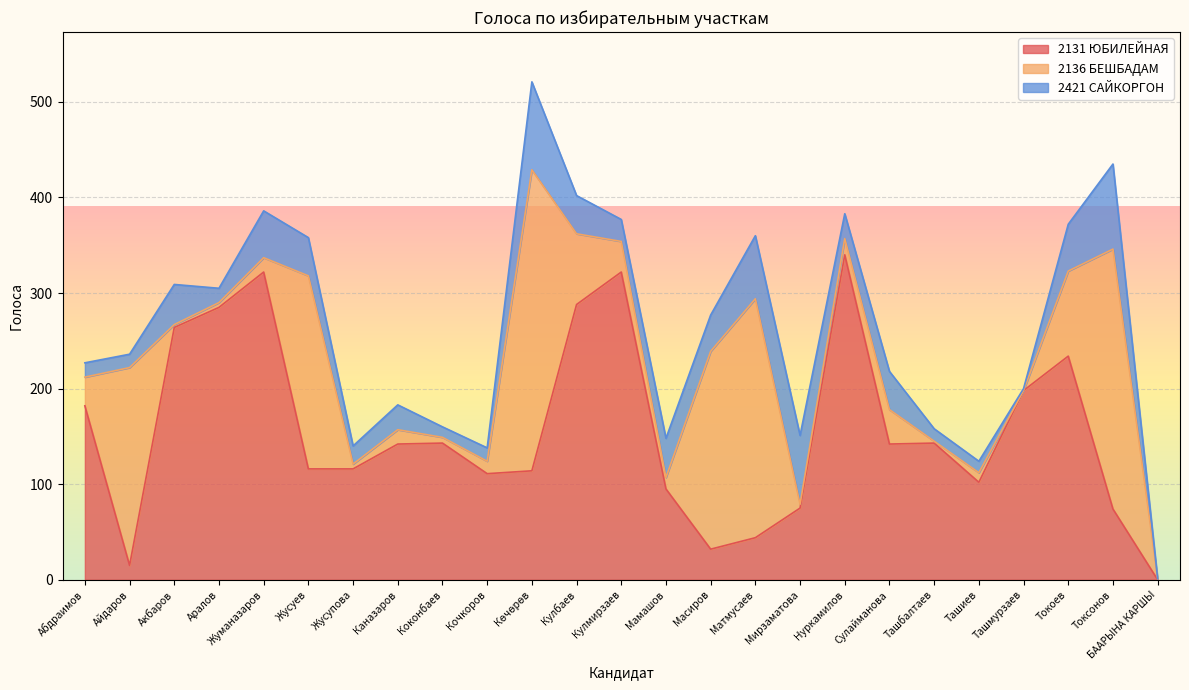

What is the total value across all series at Кочкоров?

138